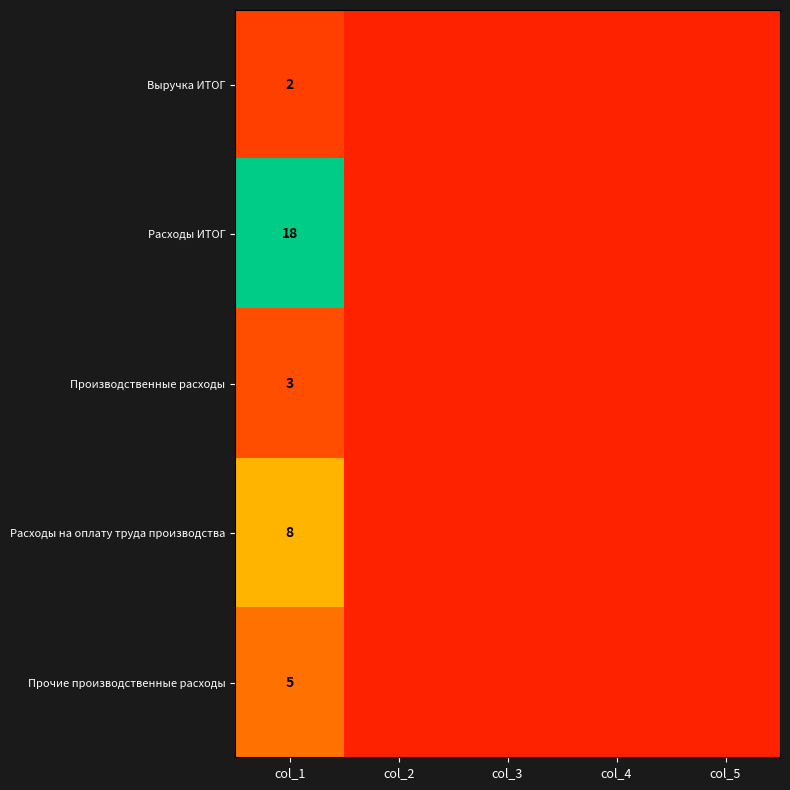

At how many categories does at least one series exceed 9?

1